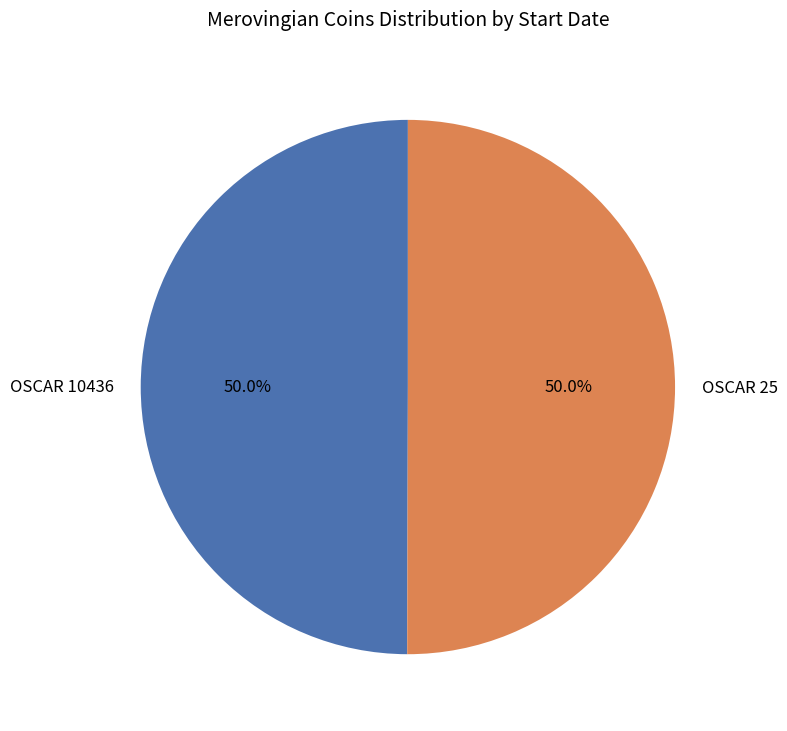

Approximately how many times larger is the value at OSCAR 10436 compared to OSCAR 25?

1.0